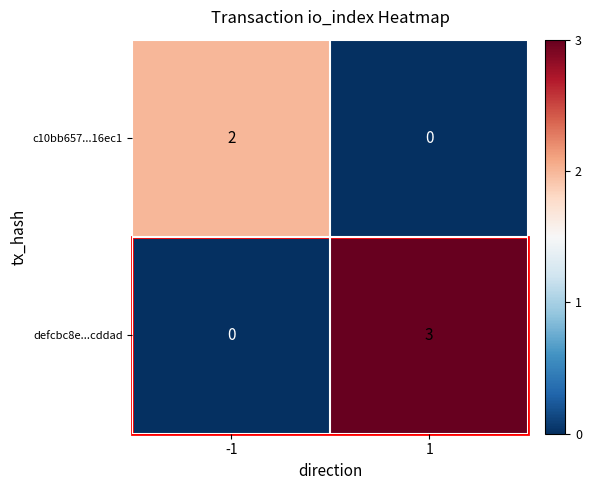

What is the difference between the defcbc8e...cddad values at -1 and 1?

3